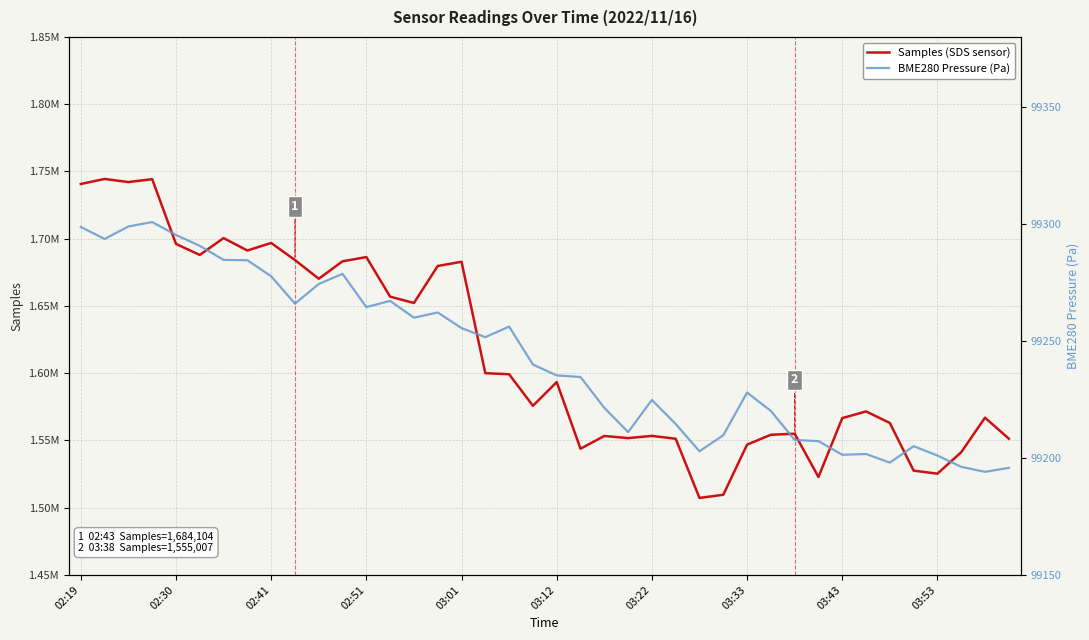

How many interior local valleys does the BME280 Pressure (Pa) series have?

10